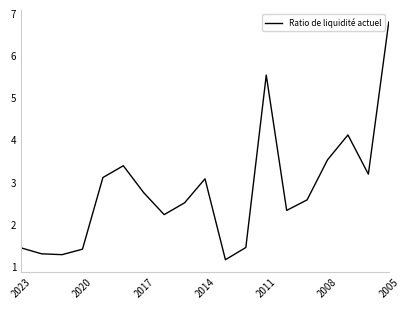

What is the maximum value shown in the chart?

6.8